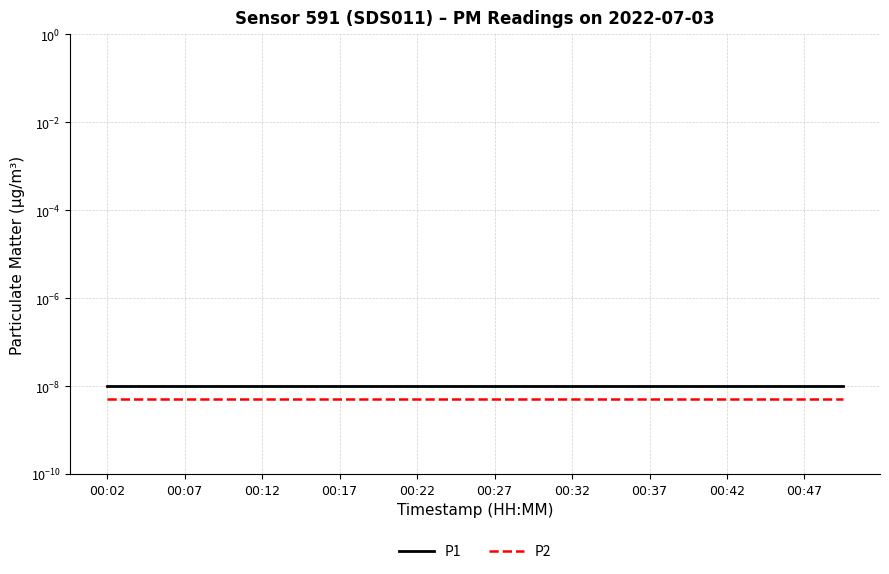

Does the chart display data point markers on the line(s)?

No